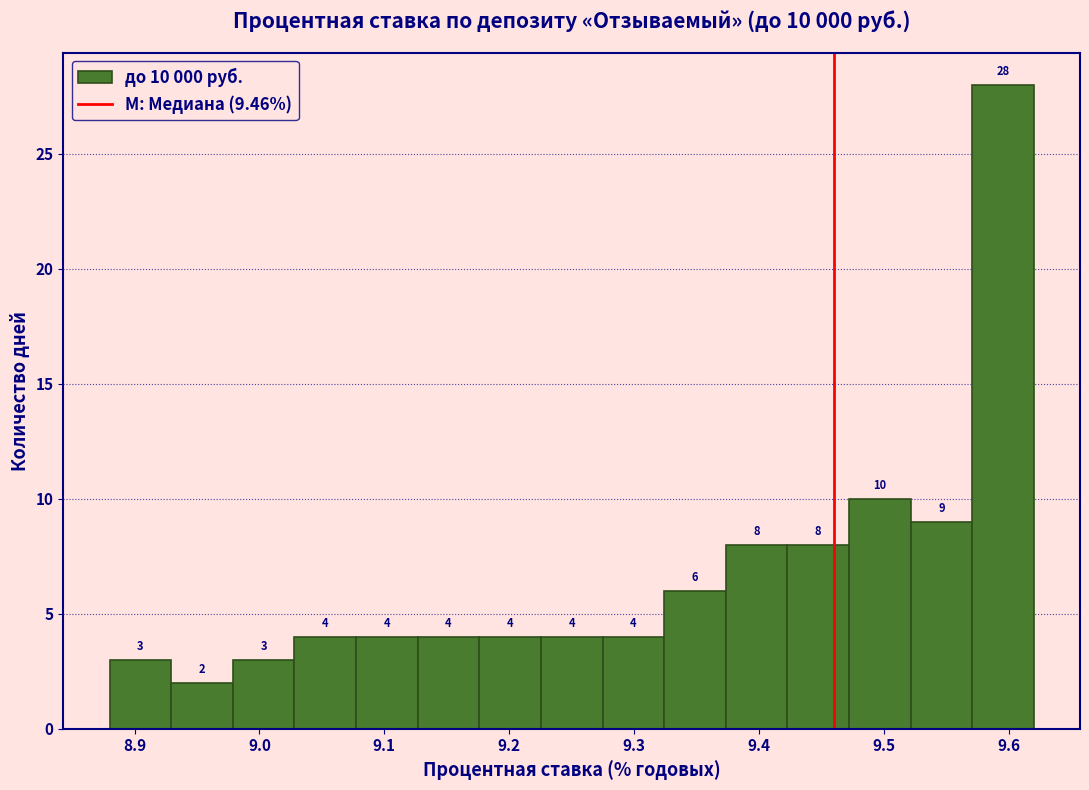

Over which range of the x-axis is the bar tallest?

9.57 to 9.62